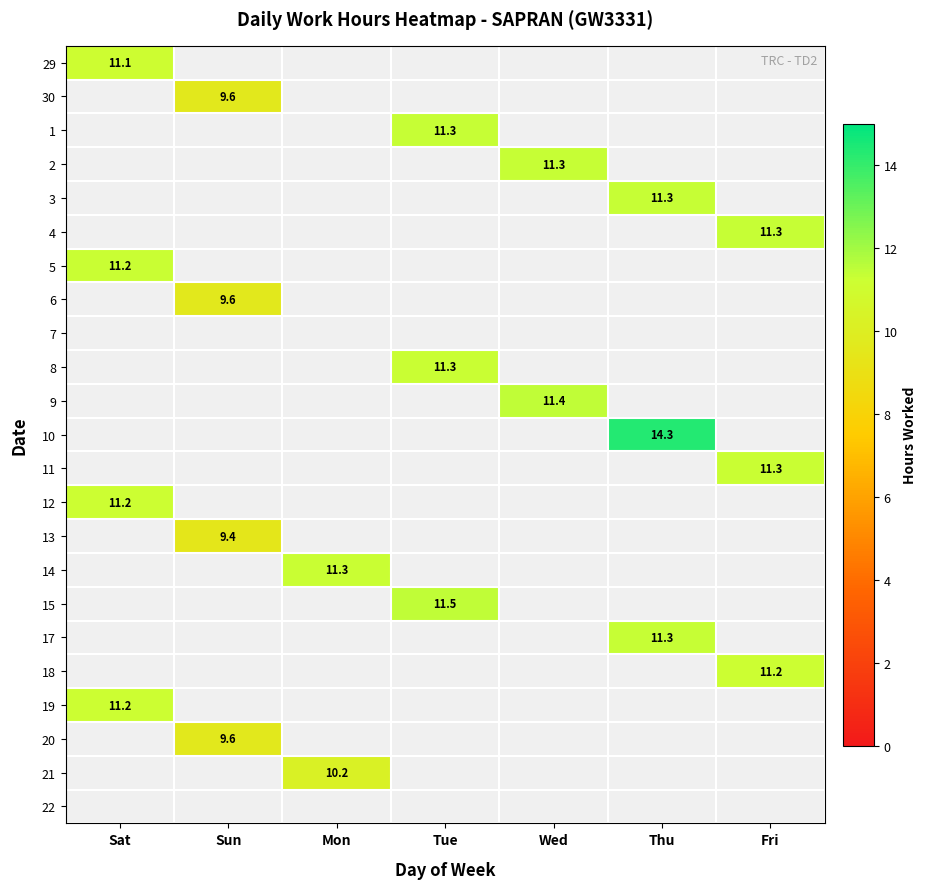

Which label corresponds to the largest value in the chart?

Thu